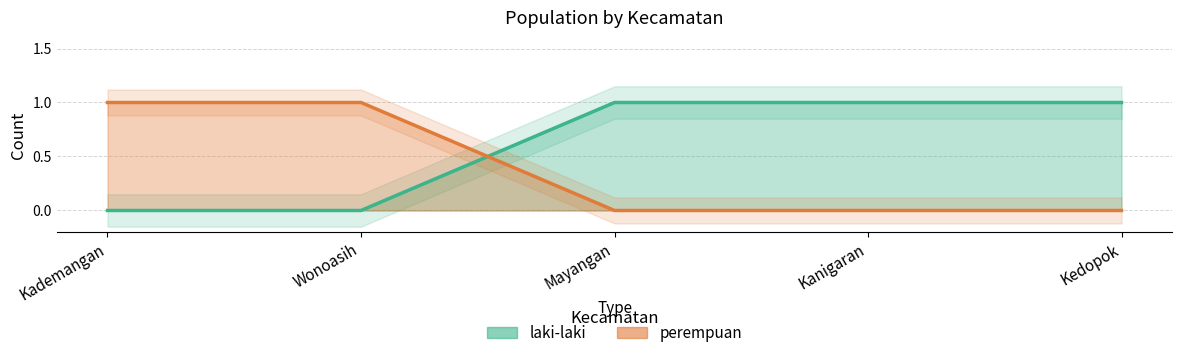

True or false: laki-laki has more than 2 interior local peaks.

False